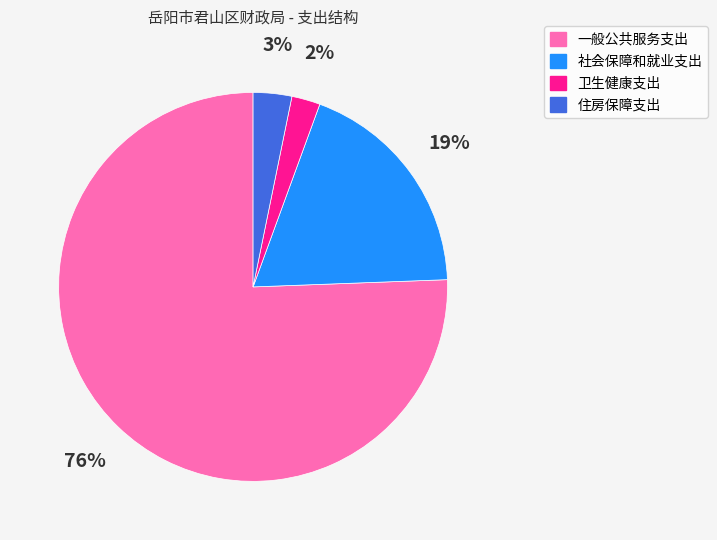

Count the number of slices in the pie.

4